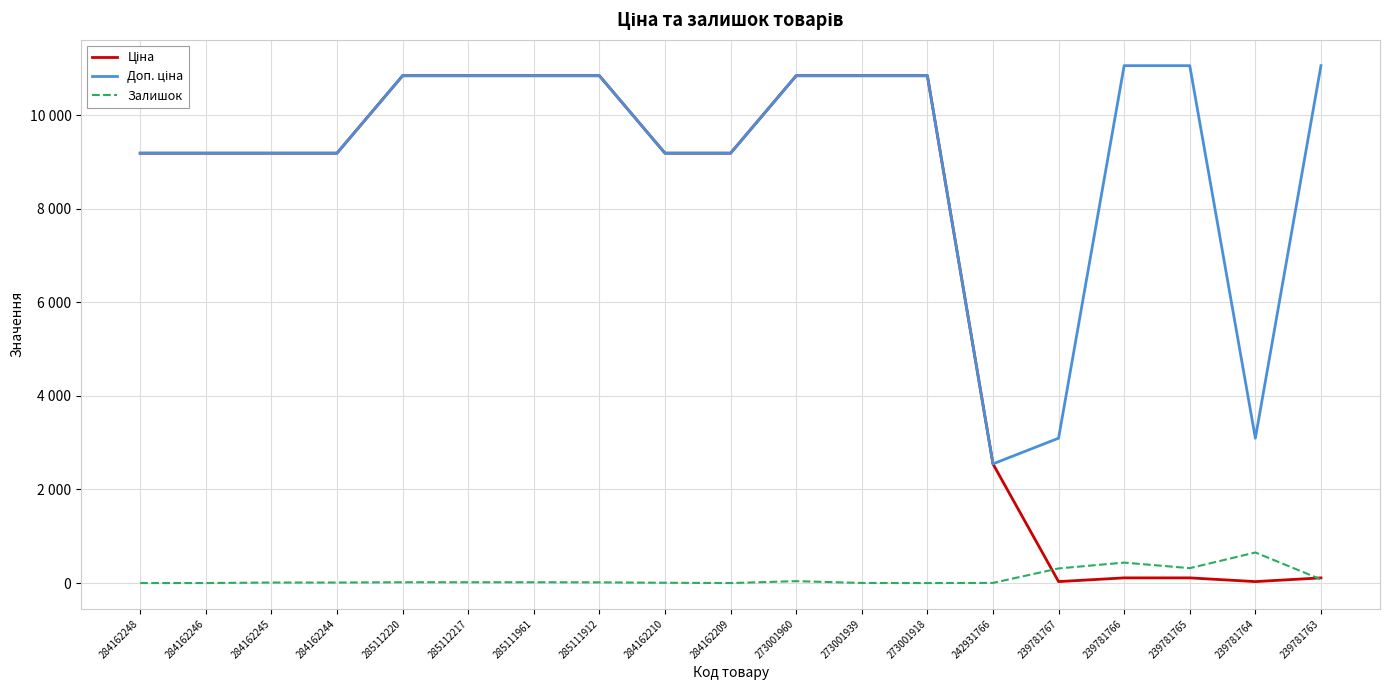

What position from the right is 284162209?

10